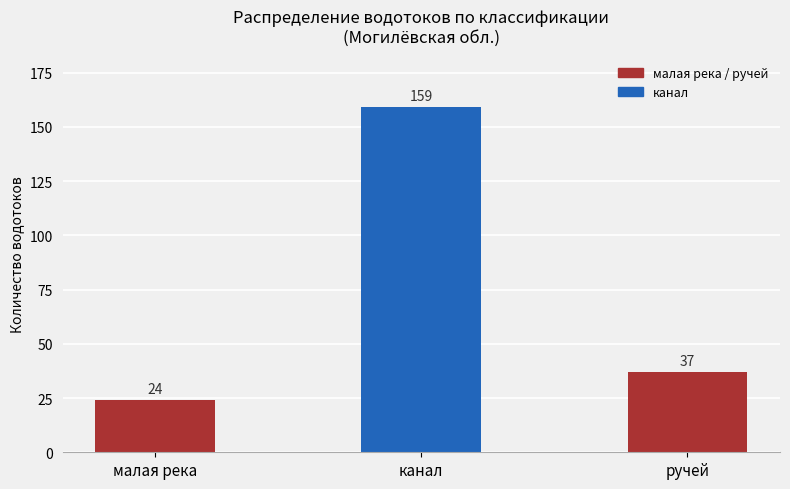

Reading left to right, transcribe all the data shown in this chart.

малая река=24	канал=159	ручей=37